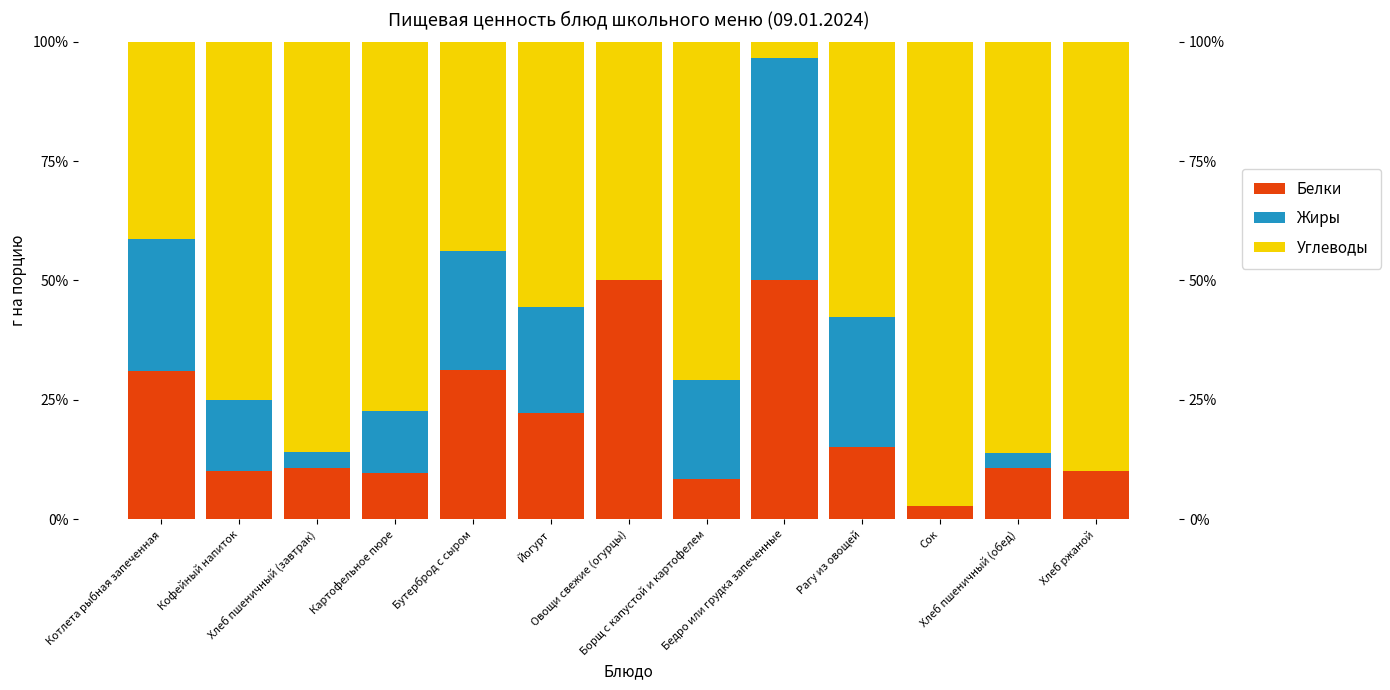

Reading left to right, what are all the values shown in this chart?

Белки: Котлета рыбная запеченная=31.0	Кофейный напиток=10.0	Хлеб пшеничный (завтрак)=10.8	Картофельное пюре=9.7	Бутерброд с сыром=31.2	Йогурт=22.2	Овощи свежие (огурцы)=50.0	Борщ с капустой и картофелем=8.3	Бедро или грудка запеченные=50.0	Рагу из овощей=15.2	Сок=2.9	Хлеб пшеничный (обед)=10.6	Хлеб ржаной=10.0
Жиры: Котлета рыбная запеченная=27.6	Кофейный напиток=15.0	Хлеб пшеничный (завтрак)=3.2	Картофельное пюре=12.9	Бутерброд с сыром=25.0	Йогурт=22.2	Овощи свежие (огурцы)=0.0	Борщ с капустой и картофелем=20.8	Бедро или грудка запеченные=46.7	Рагу из овощей=27.3	Сок=0.0	Хлеб пшеничный (обед)=3.2	Хлеб ржаной=0.0
Углеводы: Котлета рыбная запеченная=41.4	Кофейный напиток=75.0	Хлеб пшеничный (завтрак)=86.0	Картофельное пюре=77.4	Бутерброд с сыром=43.8	Йогурт=55.6	Овощи свежие (огурцы)=50.0	Борщ с капустой и картофелем=70.8	Бедро или грудка запеченные=3.3	Рагу из овощей=57.6	Сок=97.1	Хлеб пшеничный (обед)=86.2	Хлеб ржаной=90.0